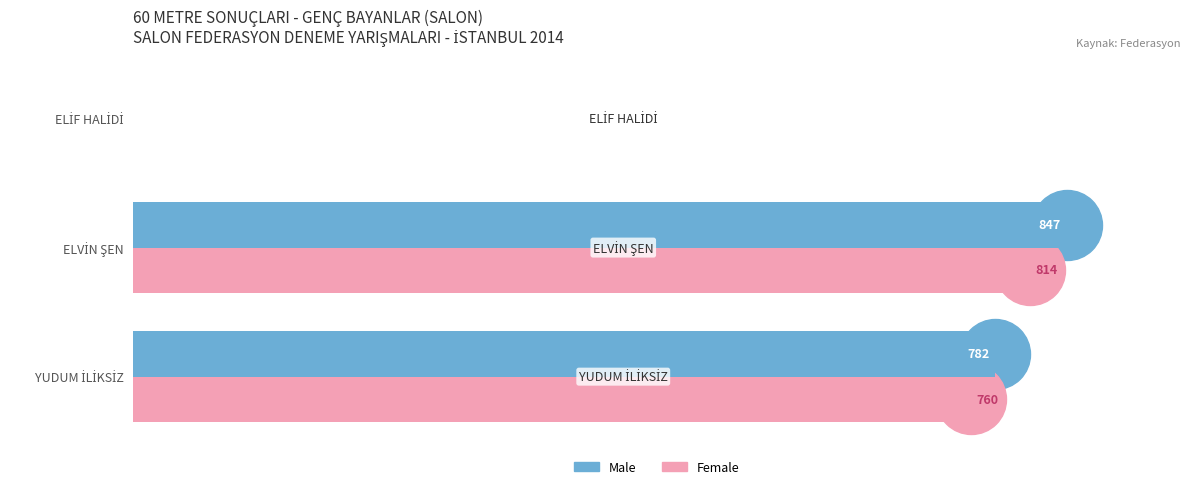

Which series has the largest total across all categories?

Male